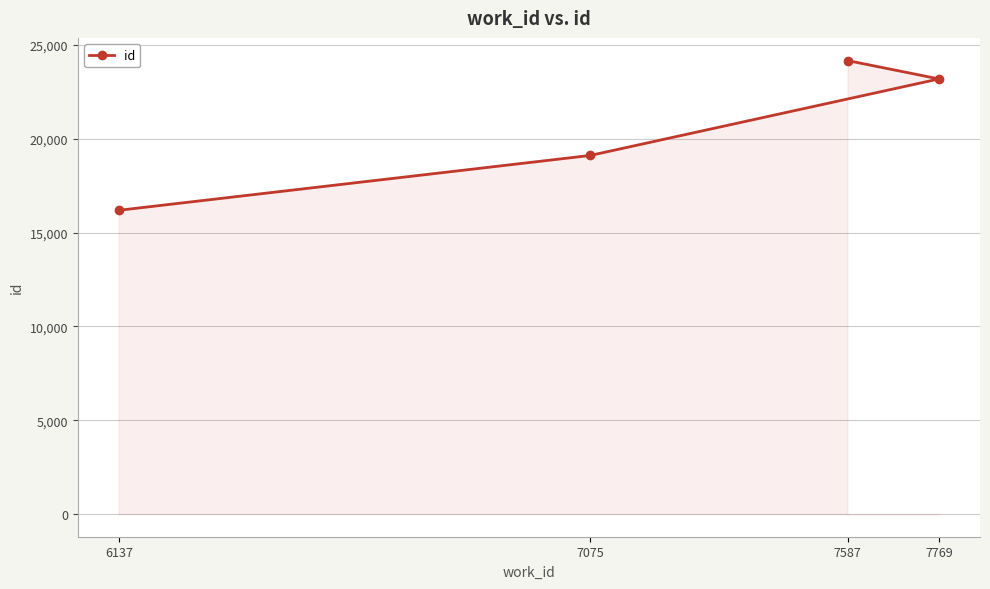

True or false: there are more than 2 points higher than both neighbors.

False